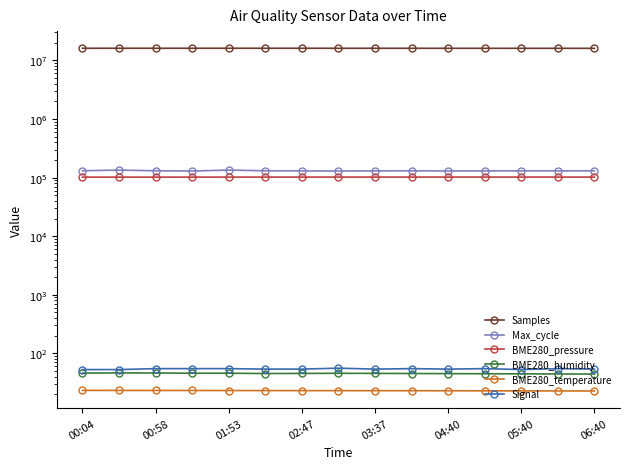

What is the average value of the BME280_temperature series?

23.1